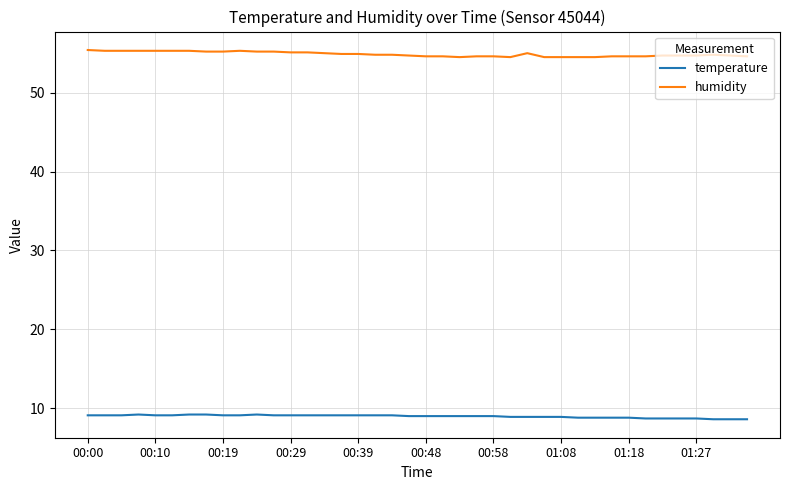

At how many categories does at least one series exceed 34?

40